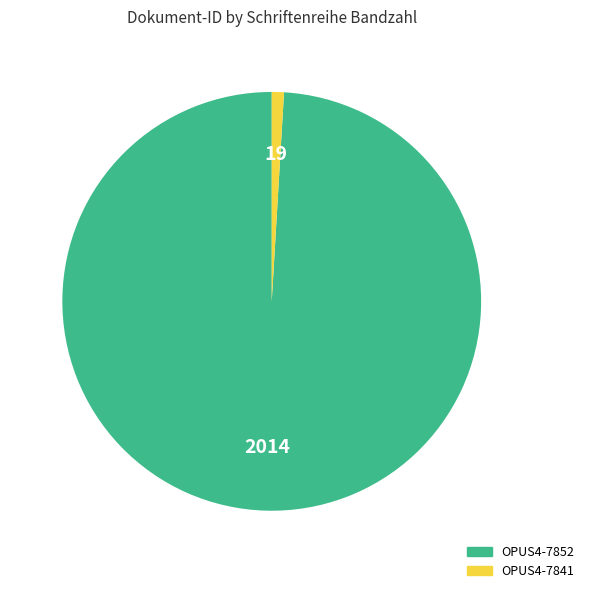

Between OPUS4-7852 and OPUS4-7841, which is larger?

OPUS4-7852